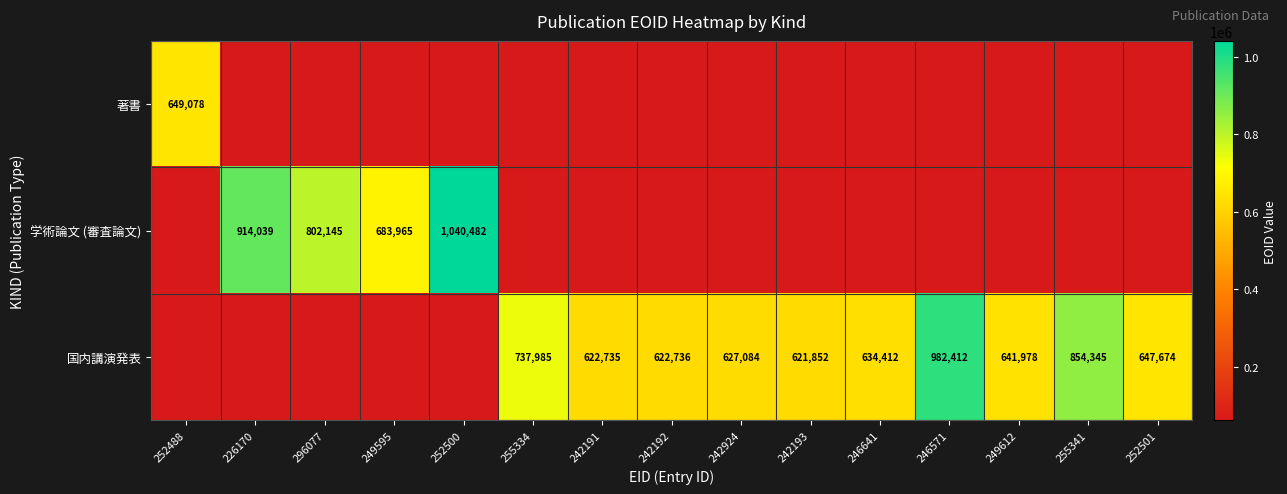

What is the difference between the 国内講演発表 values at 242191 and 255341?

231610.0